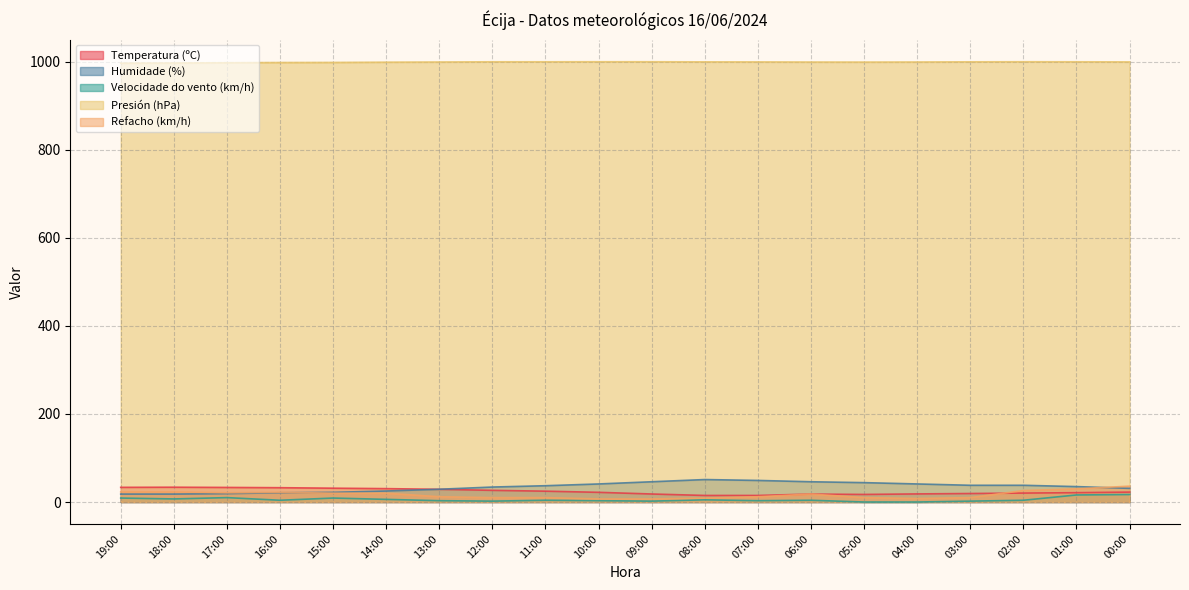

Reading left to right, extract all data points from this chart.

Temperatura (ºC): 19:00=33.3	18:00=33.6	17:00=33.1	16:00=32.5	15:00=31.4	14:00=30.4	13:00=28.8	12:00=26.5	11:00=24.6	10:00=22.0	09:00=18.2	08:00=14.9	07:00=14.9	06:00=18.0	05:00=17.2	04:00=18.4	03:00=19.3	02:00=20.3	01:00=21.2	00:00=22.5
Humidade (%): 19:00=18.0	18:00=18.0	17:00=19.0	16:00=21.0	15:00=22.0	14:00=25.0	13:00=29.0	12:00=34.0	11:00=37.0	10:00=41.0	09:00=46.0	08:00=51.0	07:00=49.0	06:00=46.0	05:00=44.0	04:00=41.0	03:00=38.0	02:00=38.0	01:00=35.0	00:00=31.0
Velocidade do vento (km/h): 19:00=9.0	18:00=7.0	17:00=10.0	16:00=4.0	15:00=9.0	14:00=6.0	13:00=3.0	12:00=2.0	11:00=4.0	10:00=3.0	09:00=2.0	08:00=5.0	07:00=3.0	06:00=4.0	05:00=0.0	04:00=0.0	03:00=2.0	02:00=4.0	01:00=16.0	00:00=17.0
Presión (hPa): 19:00=996.3	18:00=996.7	17:00=997.3	16:00=997.8	15:00=998.0	14:00=998.6	13:00=999.0	12:00=999.5	11:00=999.5	10:00=999.6	09:00=999.6	08:00=999.3	07:00=999.2	06:00=998.9	05:00=998.8	04:00=999.0	03:00=999.4	02:00=999.6	01:00=999.5	00:00=999.2
Refacho (km/h): 19:00=23.0	18:00=23.0	17:00=21.0	16:00=22.0	15:00=20.0	14:00=20.0	13:00=12.0	12:00=10.0	11:00=10.0	10:00=7.0	09:00=7.0	08:00=9.0	07:00=12.0	06:00=18.0	05:00=10.0	04:00=8.0	03:00=10.0	02:00=26.0	01:00=30.0	00:00=36.0